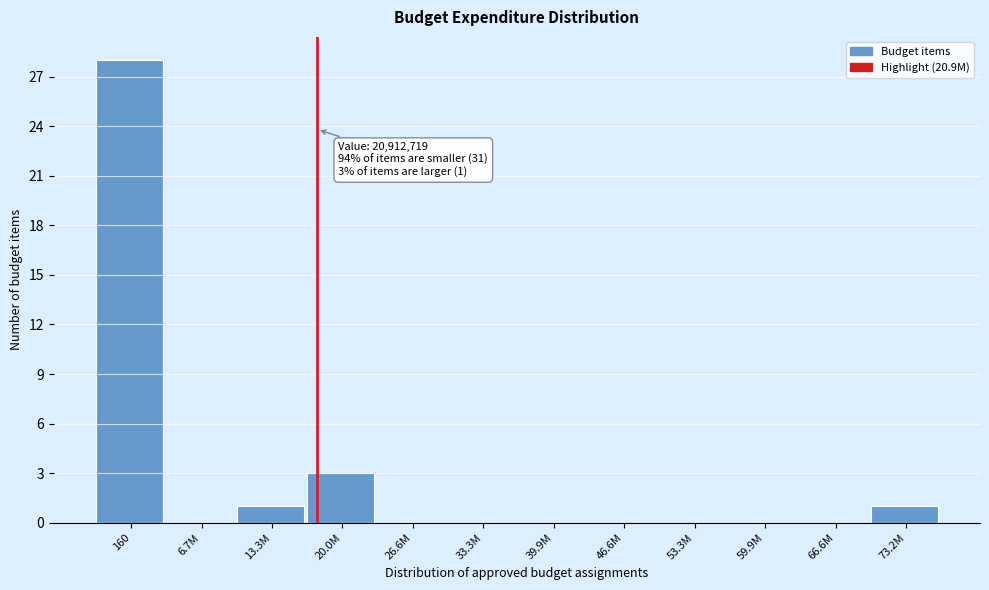

Reading left to right, transcribe all the data shown in this chart.

160=28	6.7M=0	13.3M=1	20.0M=3	26.6M=0	33.3M=0	39.9M=0	46.6M=0	53.3M=0	59.9M=0	66.6M=0	73.2M=1